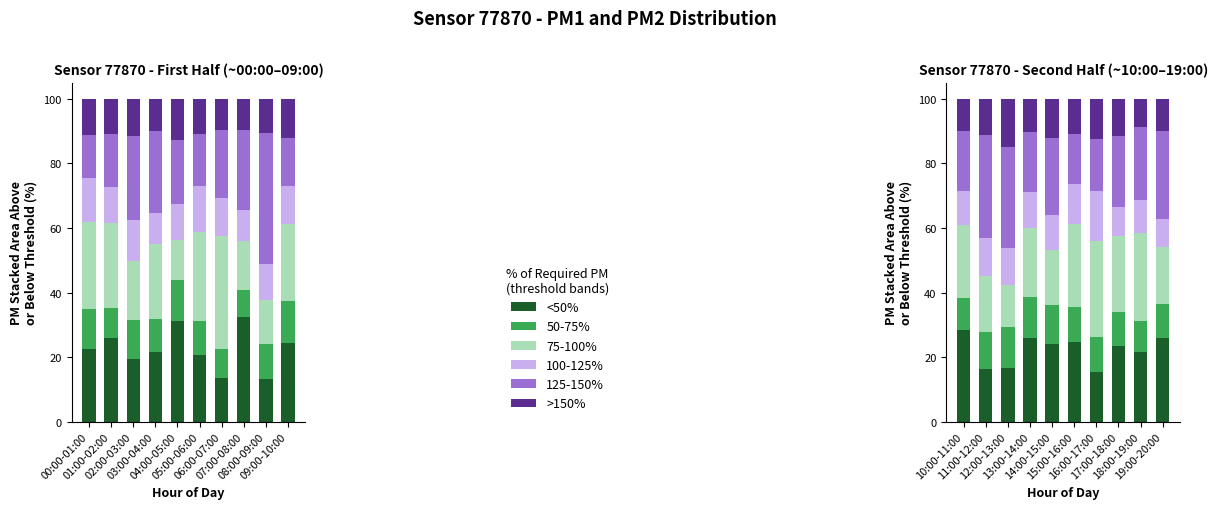

What is the difference between the >150% values at 03:00-04:00 and 07:00-08:00?

0.1